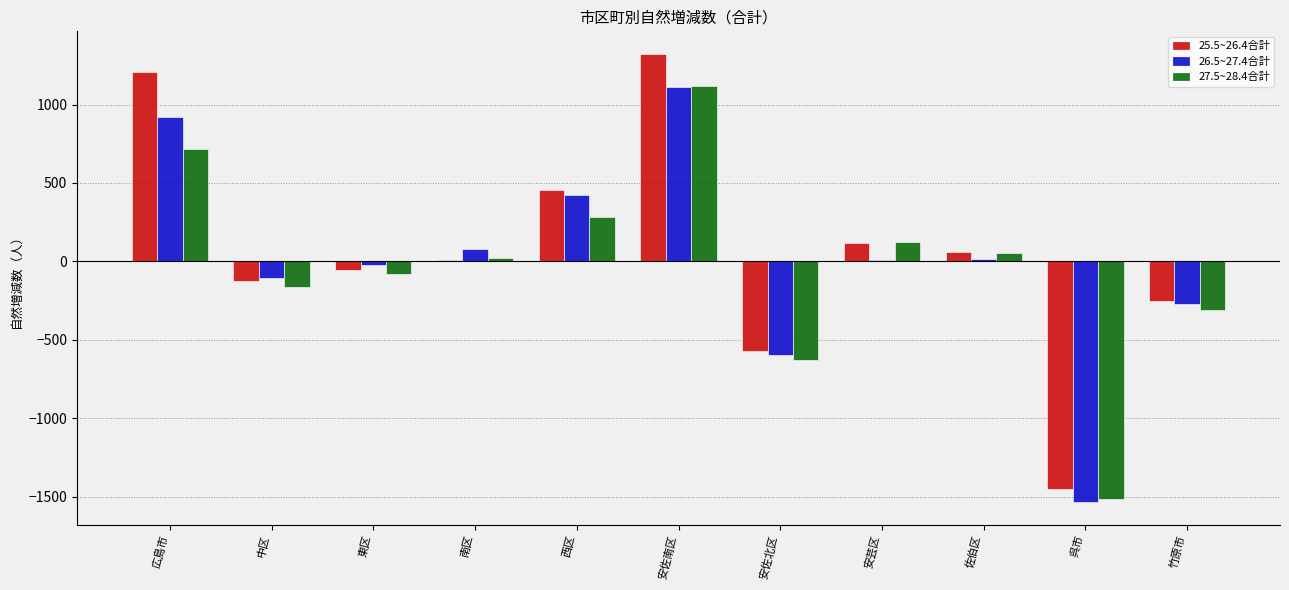

List the labels in order of 25.5~26.4合計 value, largest first.

安佐南区, 広島市, 西区, 安芸区, 佐伯区, 南区, 東区, 中区, 竹原市, 安佐北区, 呉市